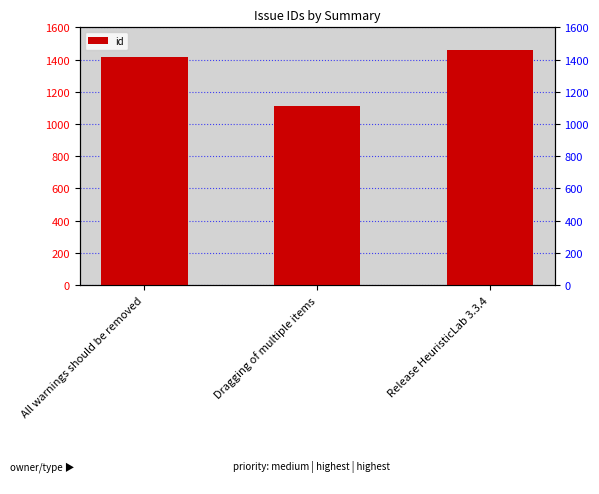

Approximately how many times larger is the value at All warnings should be removed compared to Release HeuristicLab 3.3.4?

1.0